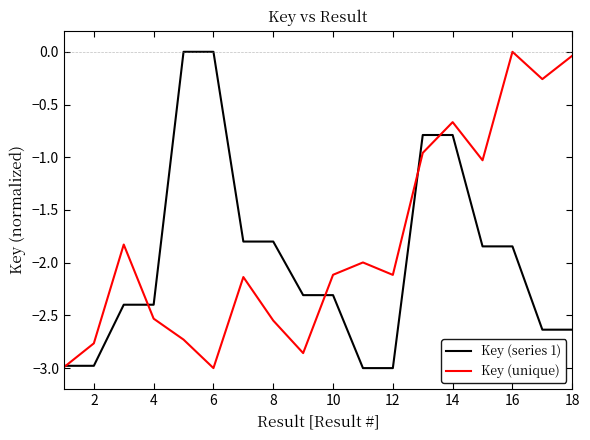

Which series has the largest total across all categories?

Key (unique)